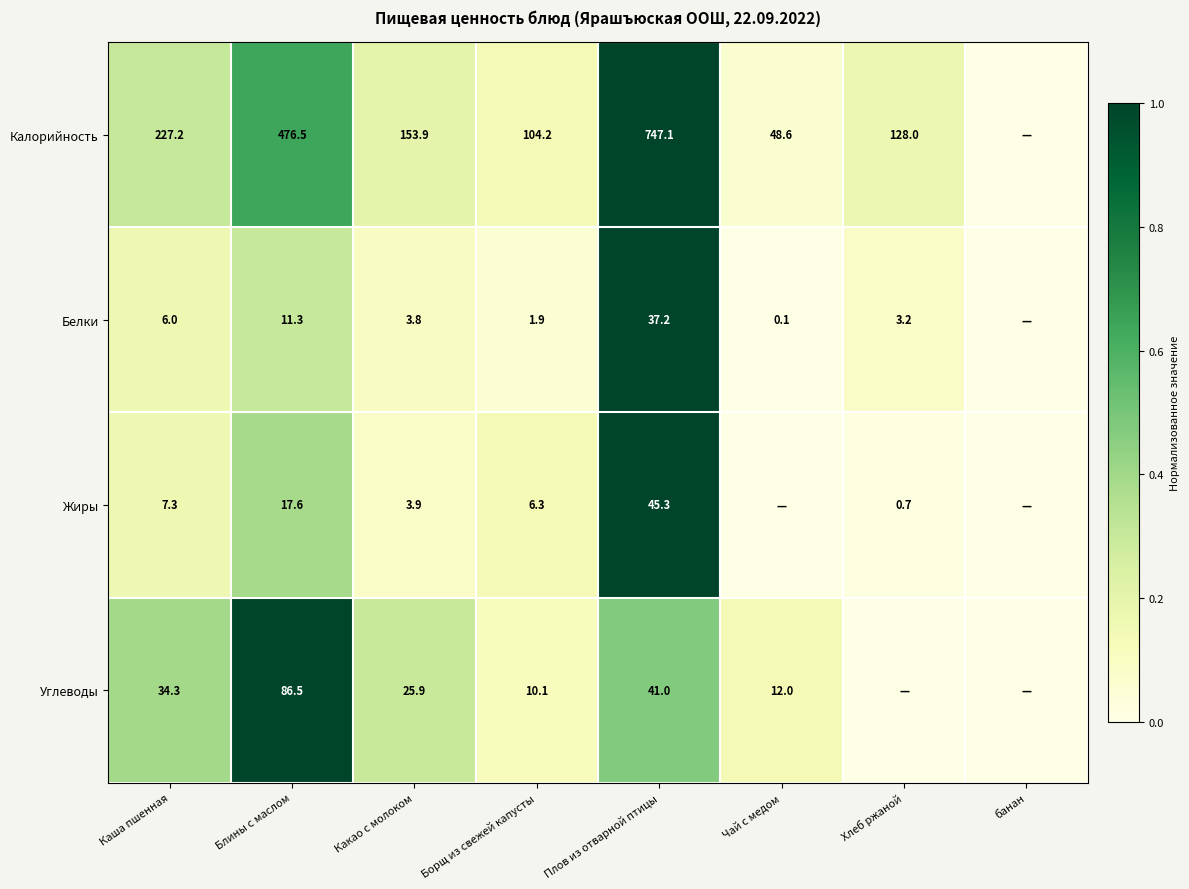

At which category is the sum across all series the highest?

Плов из отварной птицы